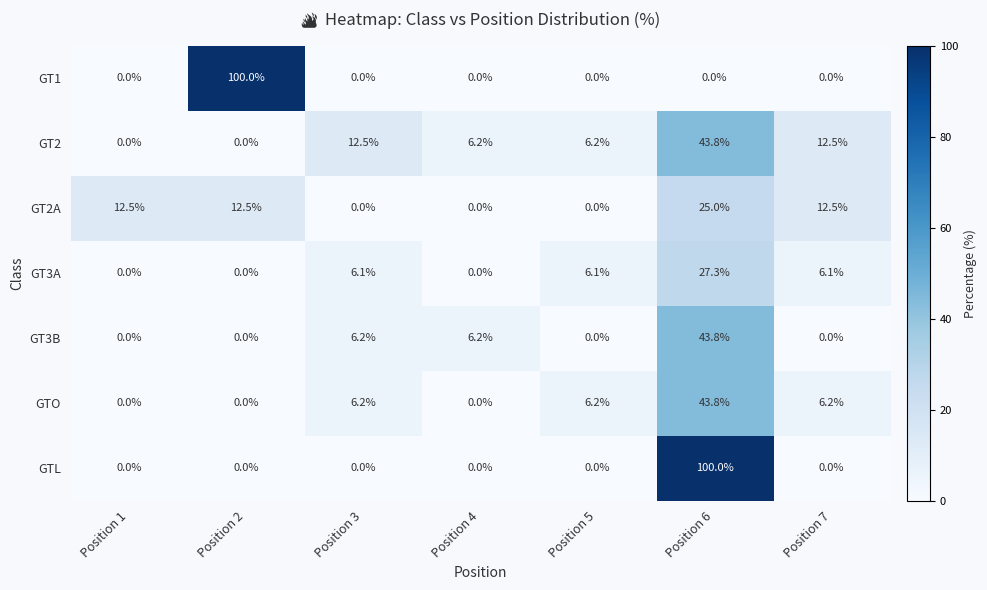

How many distinct data groups are displayed?

7